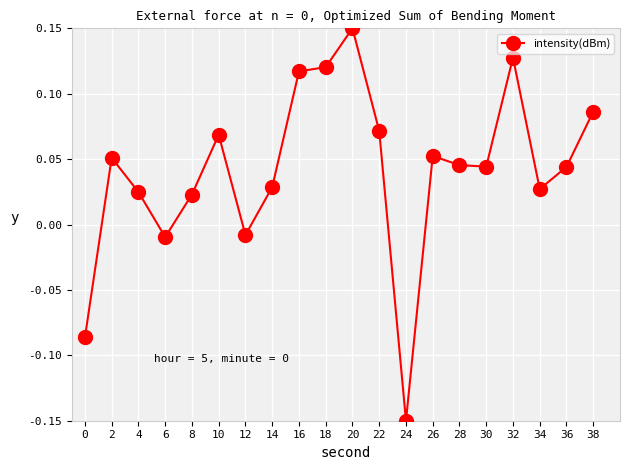

True or false: the data has more than 1 interior local peaks.

True